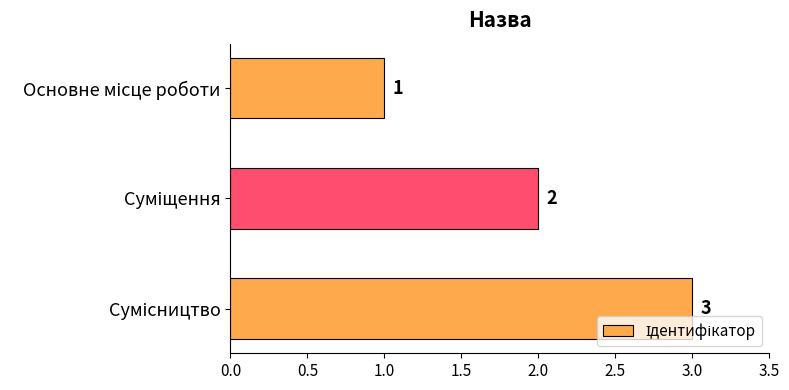

What is the maximum value shown in the chart?

3